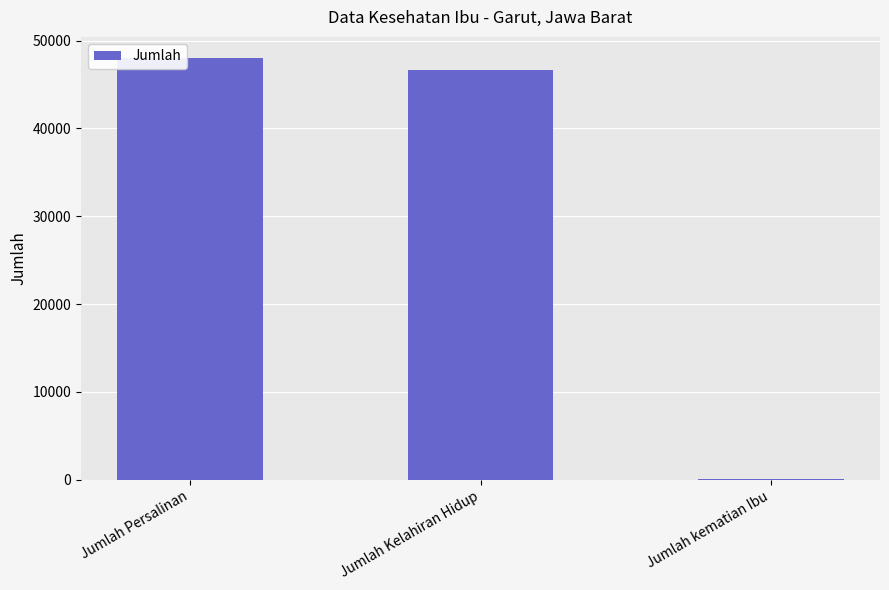

Reading right to left, what are all the values shown in this chart?

Jumlah kematian Ibu=64	Jumlah Kelahiran Hidup=46634	Jumlah Persalinan=48014